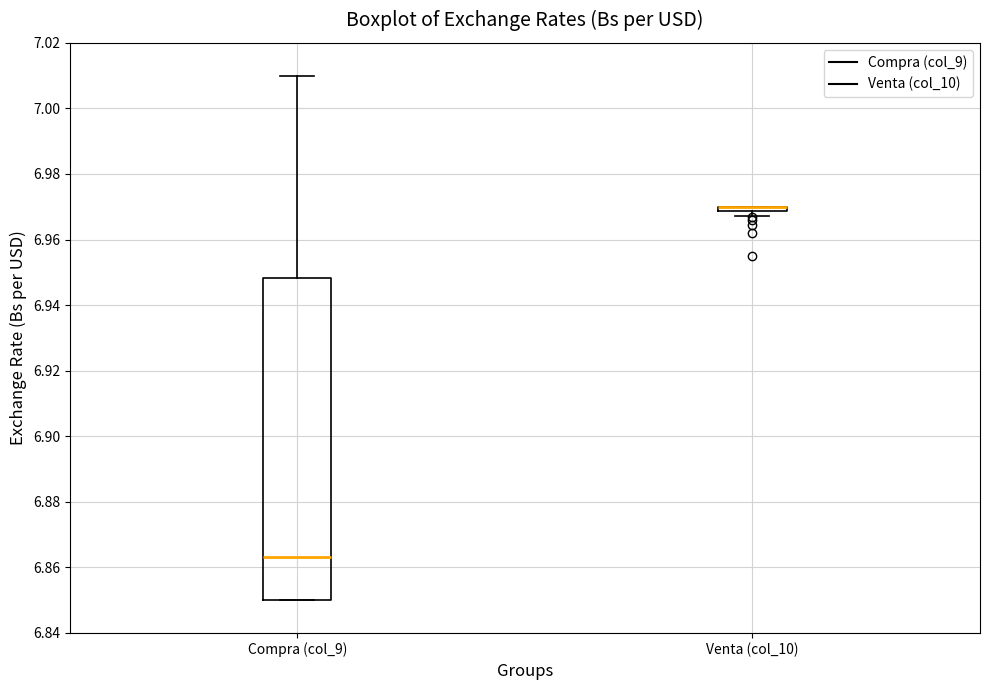

Where does the median line of the box for Compra (col_9) sit on the y-axis? The values are not printed on the chart, so give them approximately, as read against the axis.

6.864